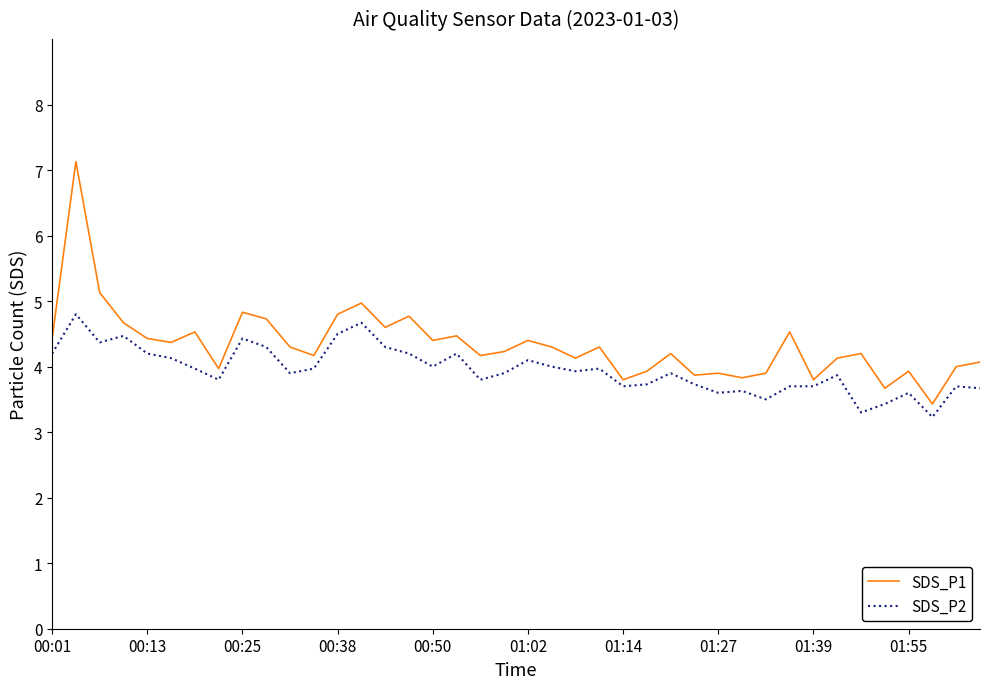

Which series has the largest range (max minus min)?

SDS_P1